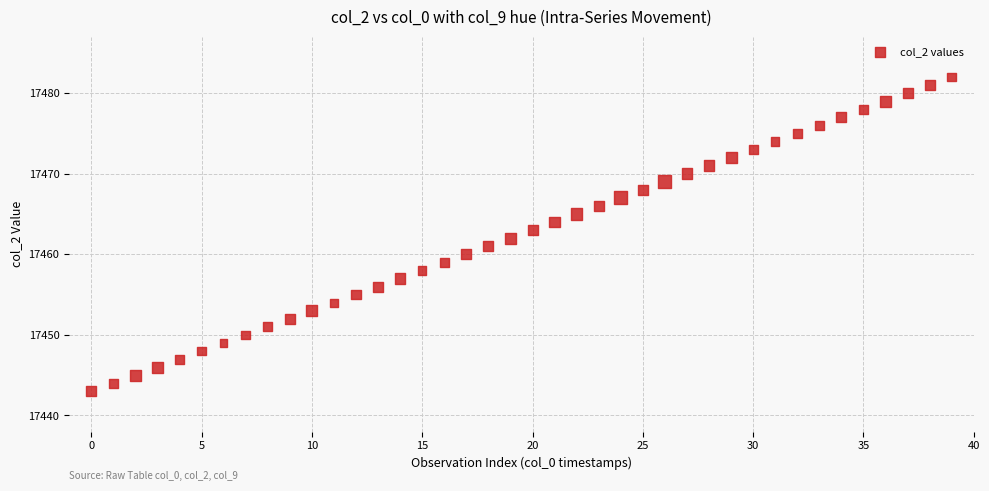

What is the range of Y values (max minus min)?

39